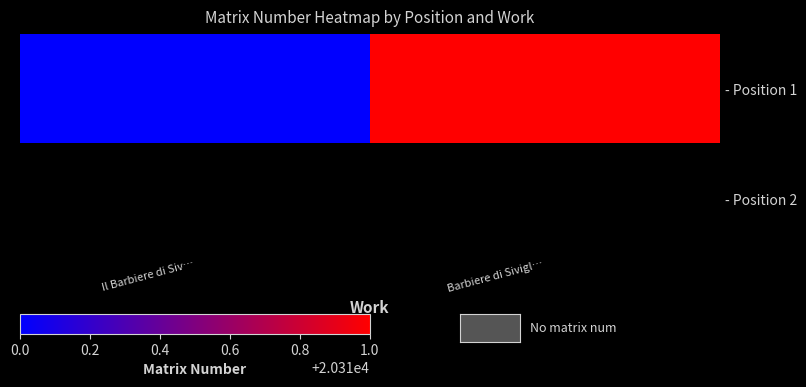

How many series are shown in this chart?

2